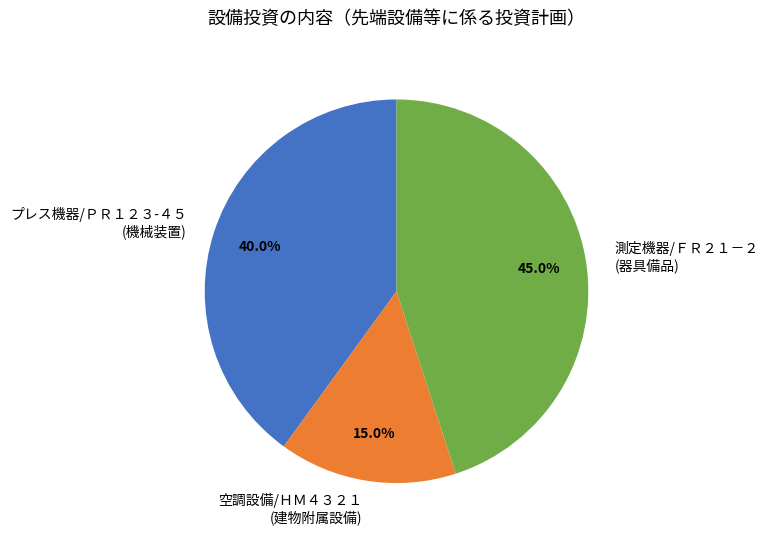

What portion of the pie excludes プレス機器/ＰＲ１２３-４５ (機械装置)?

60.0%